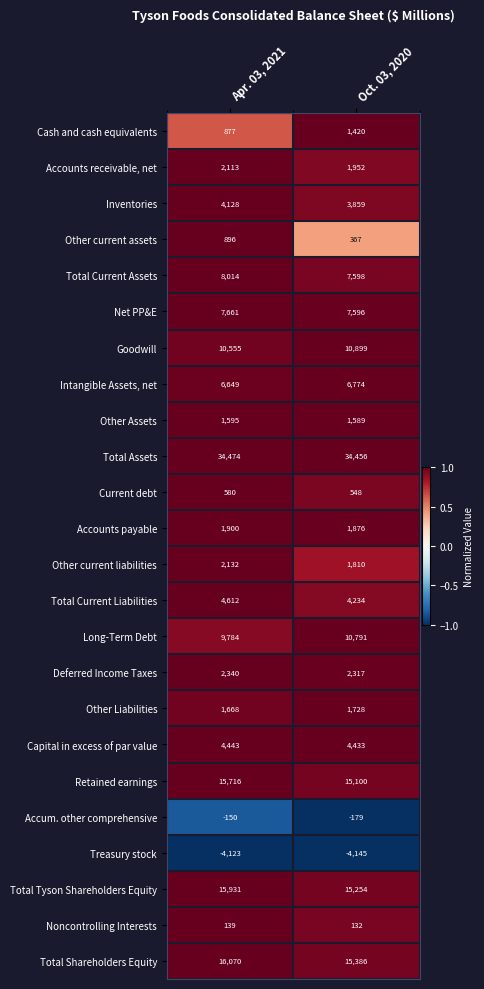

What is the sum of all Accounts payable values?

3776